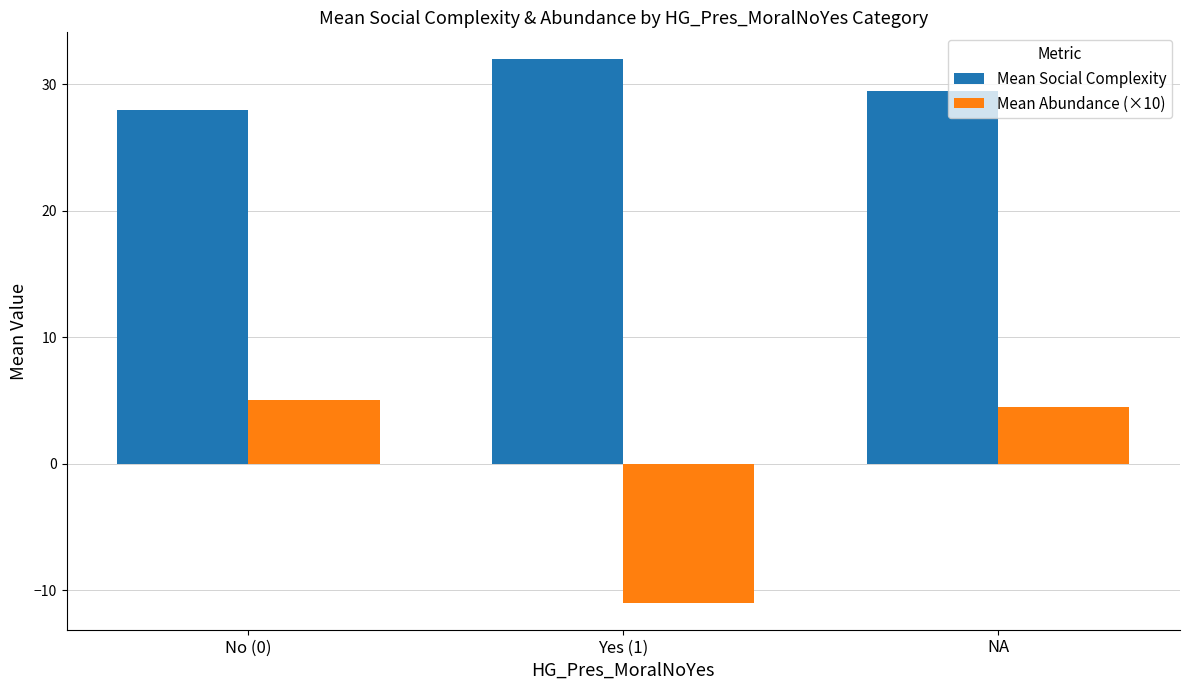

Which series has the largest range (max minus min)?

Mean Abundance (×10)